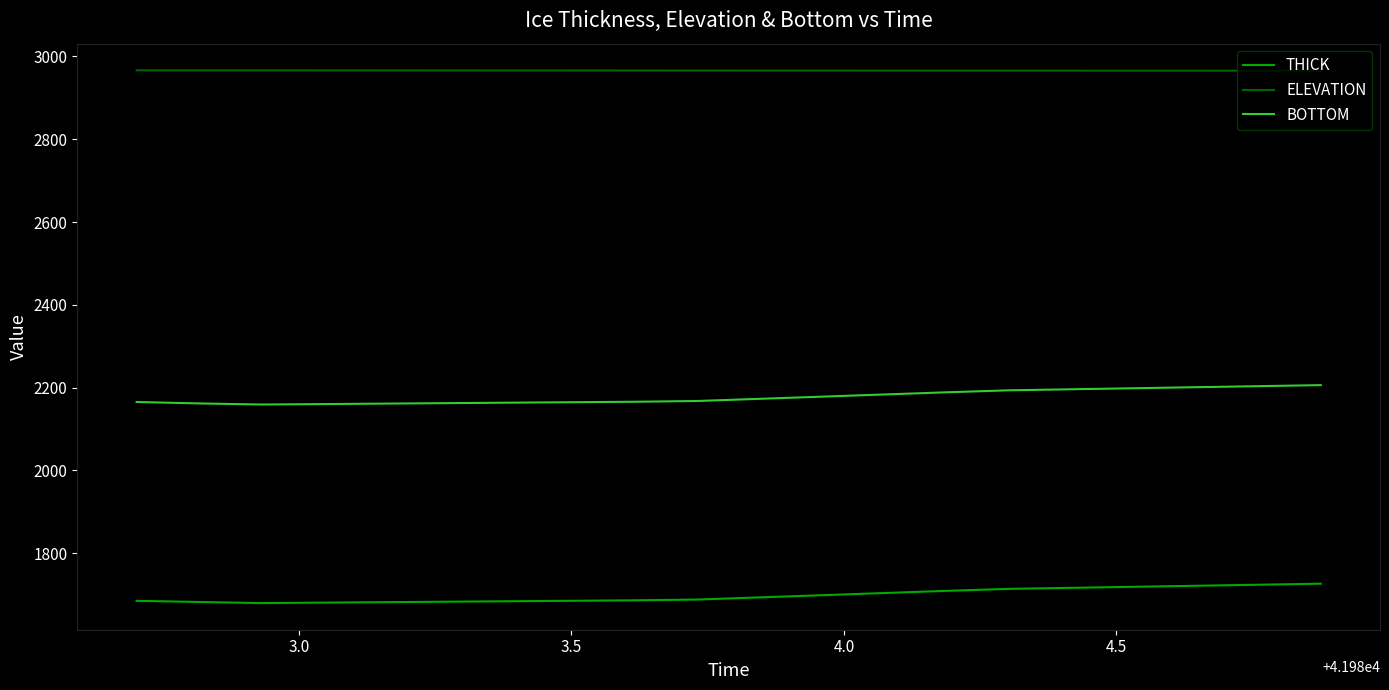

True or false: BOTTOM and THICK intersect in this chart.

False